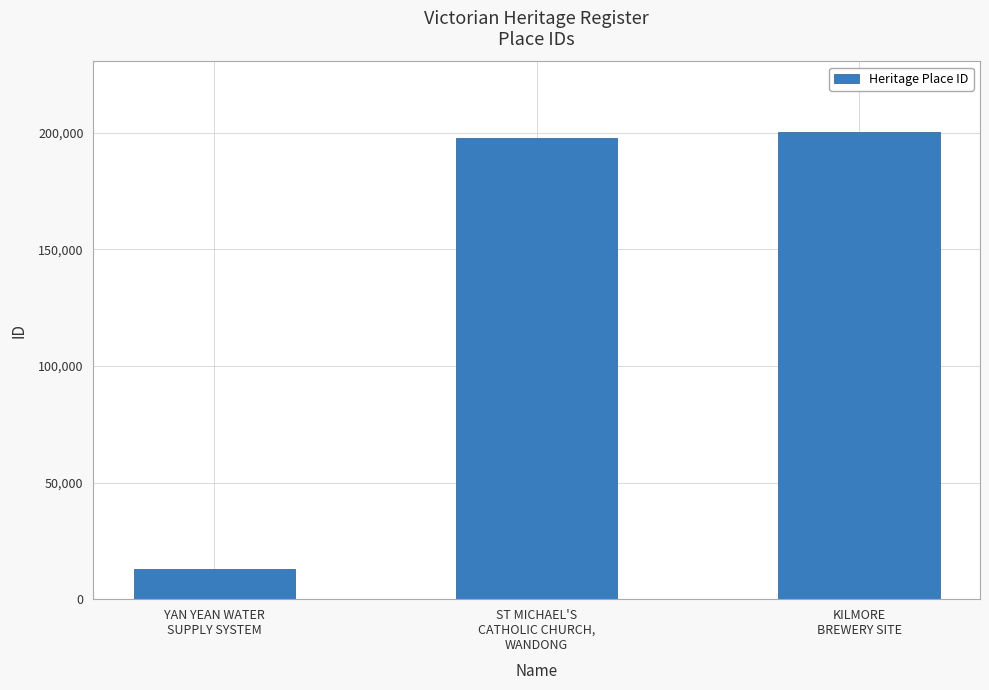

What is the maximum value shown in the chart?

200423